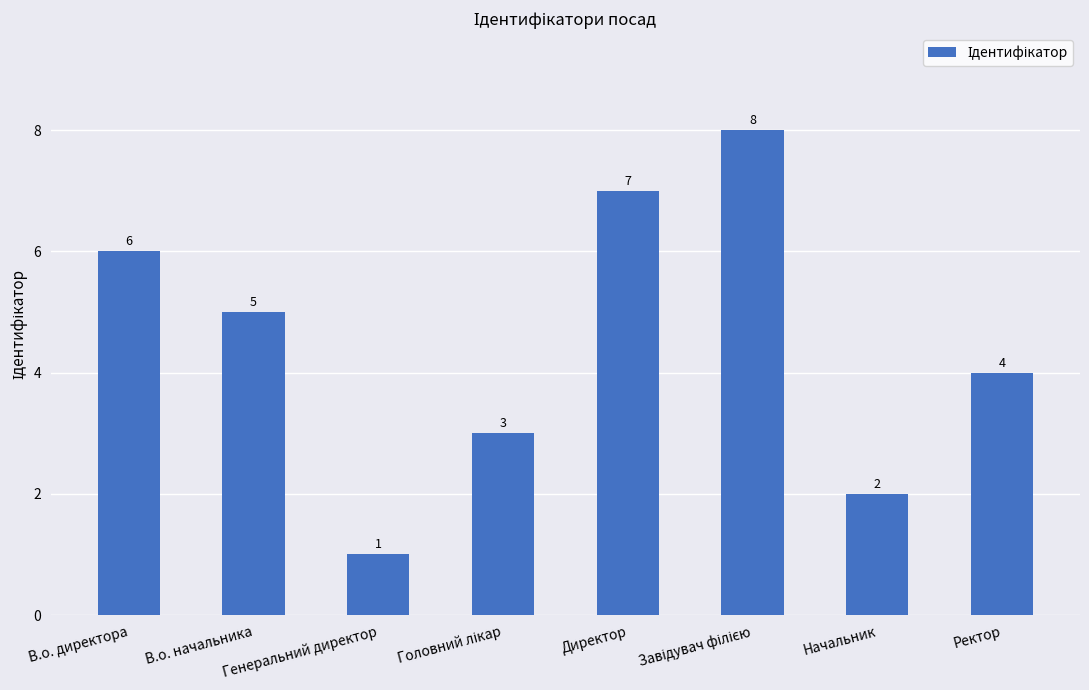

Is it true that the value at В.о. директора is 6?

True